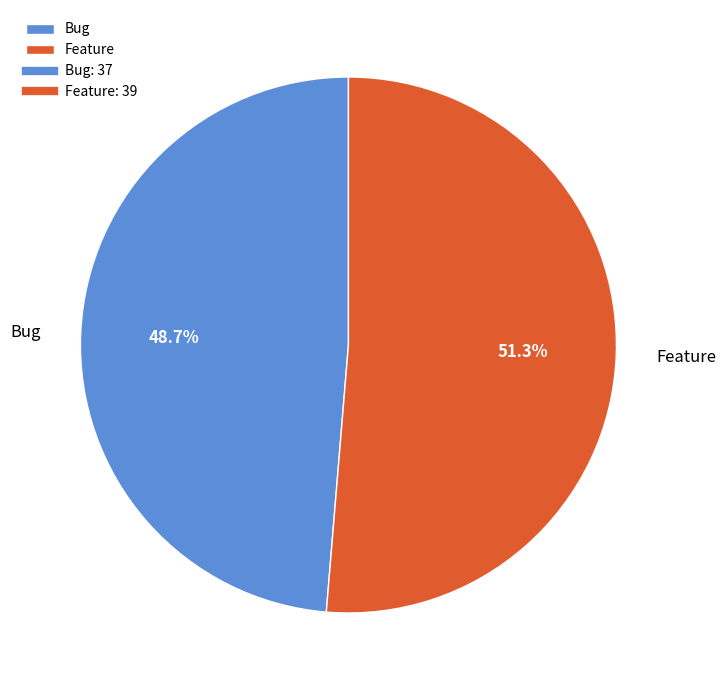

To the nearest percent, what percentage of the pie is Feature?

51%